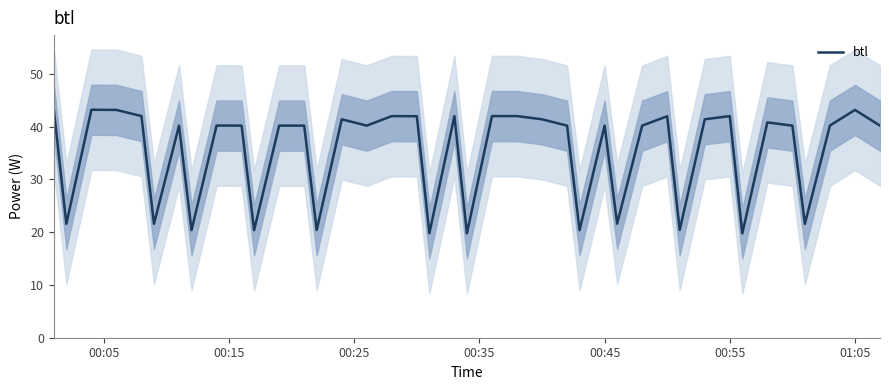

The value of btl at 00:55 is 73.5. True or false?

False